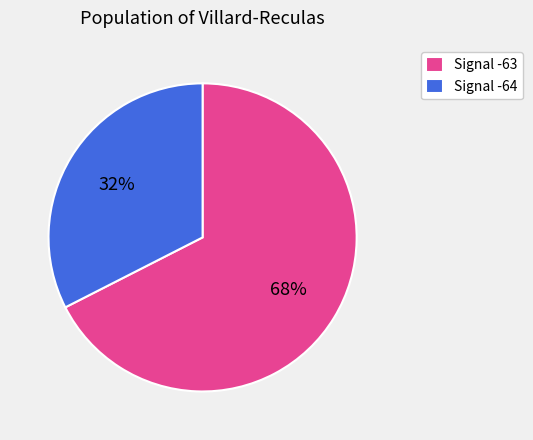

What percentage is the Signal -64 slice, to the nearest percent?

32%